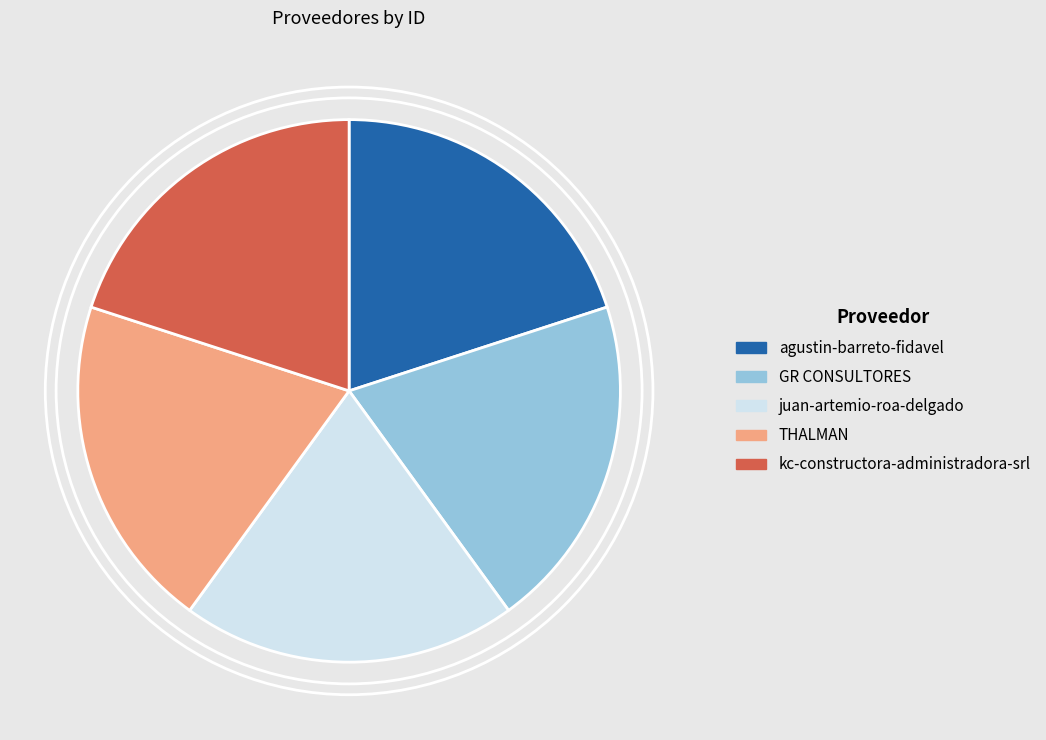

Count the number of slices in the pie.

5